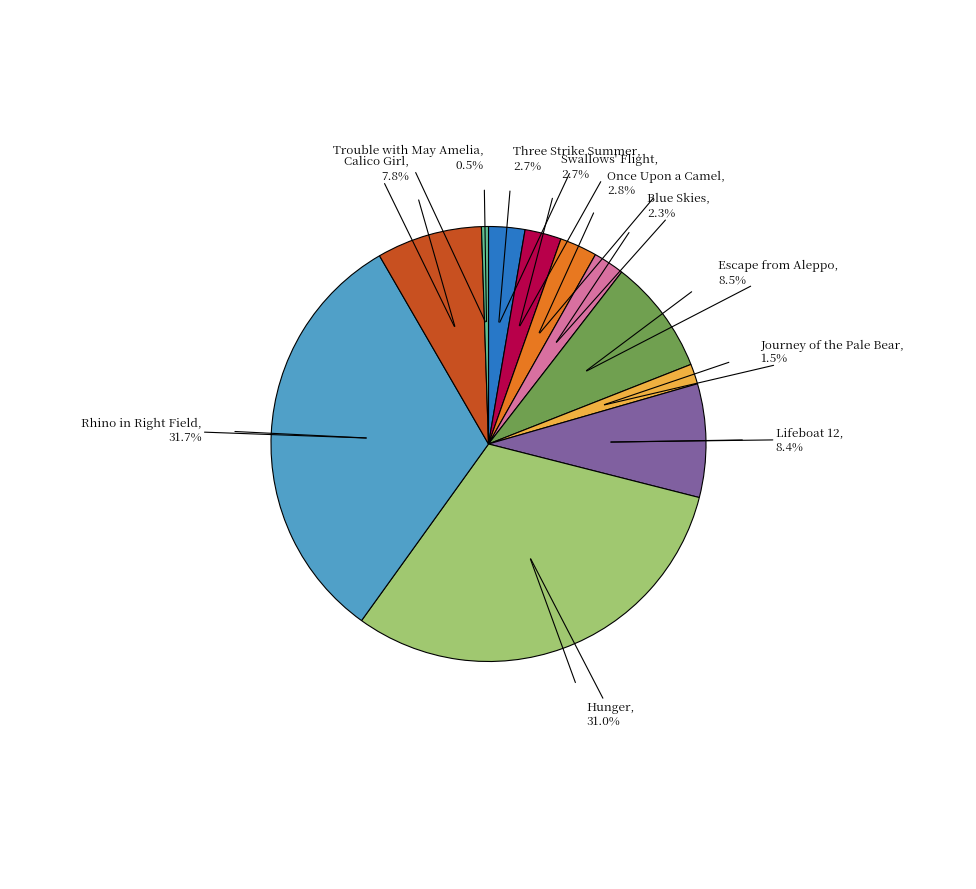

Is there any slice that represents more than half of the pie?

No